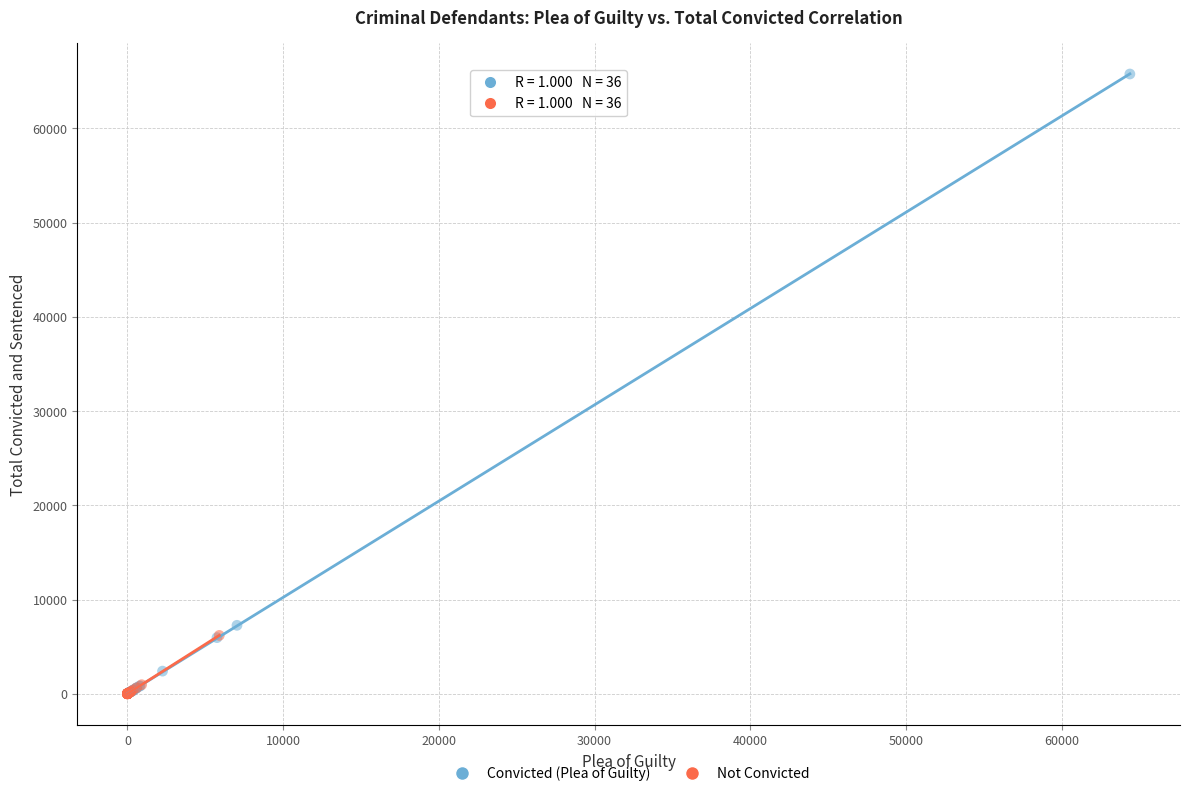

What are all the series names shown in the legend?

Convicted (Plea of Guilty), Not Convicted